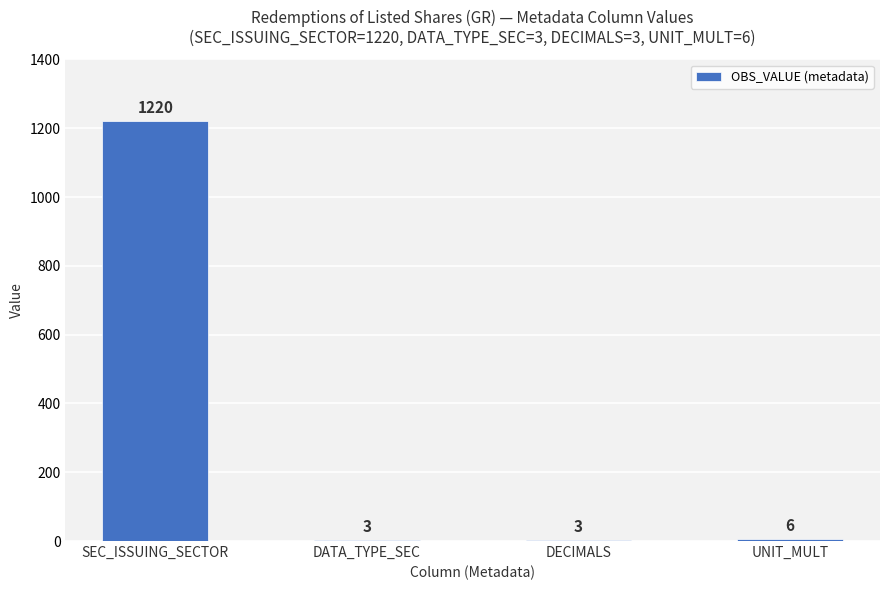

At which label does the data first exceed 6?

SEC_ISSUING_SECTOR